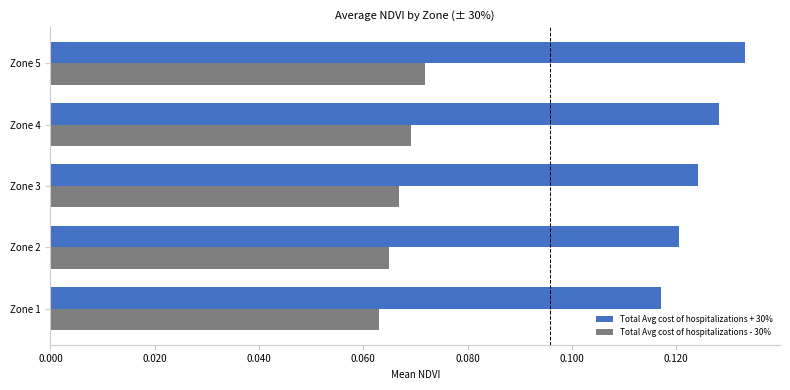

What are all the series names shown in the legend?

Total Avg cost of hospitalizations + 30%, Total Avg cost of hospitalizations - 30%